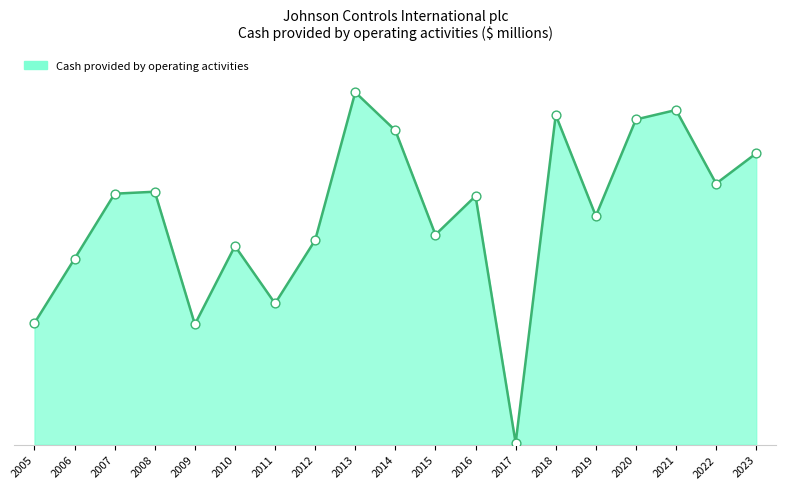

Is this an area chart (filled region under the line)?

Yes